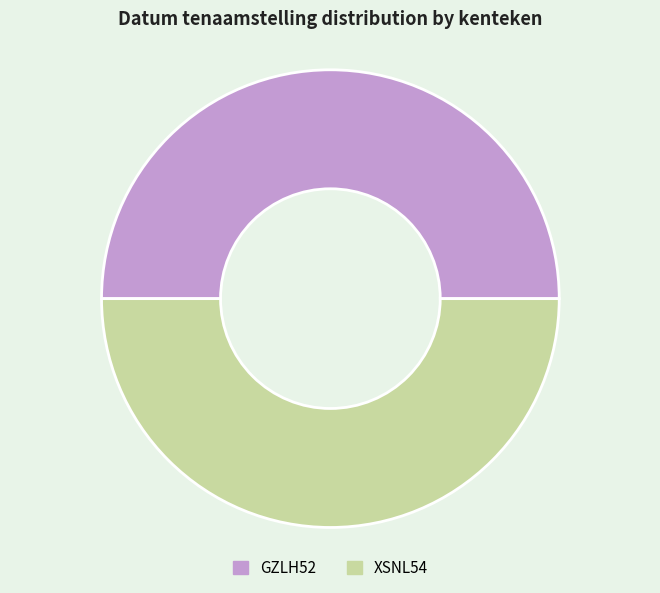

Count the number of slices in the pie.

2